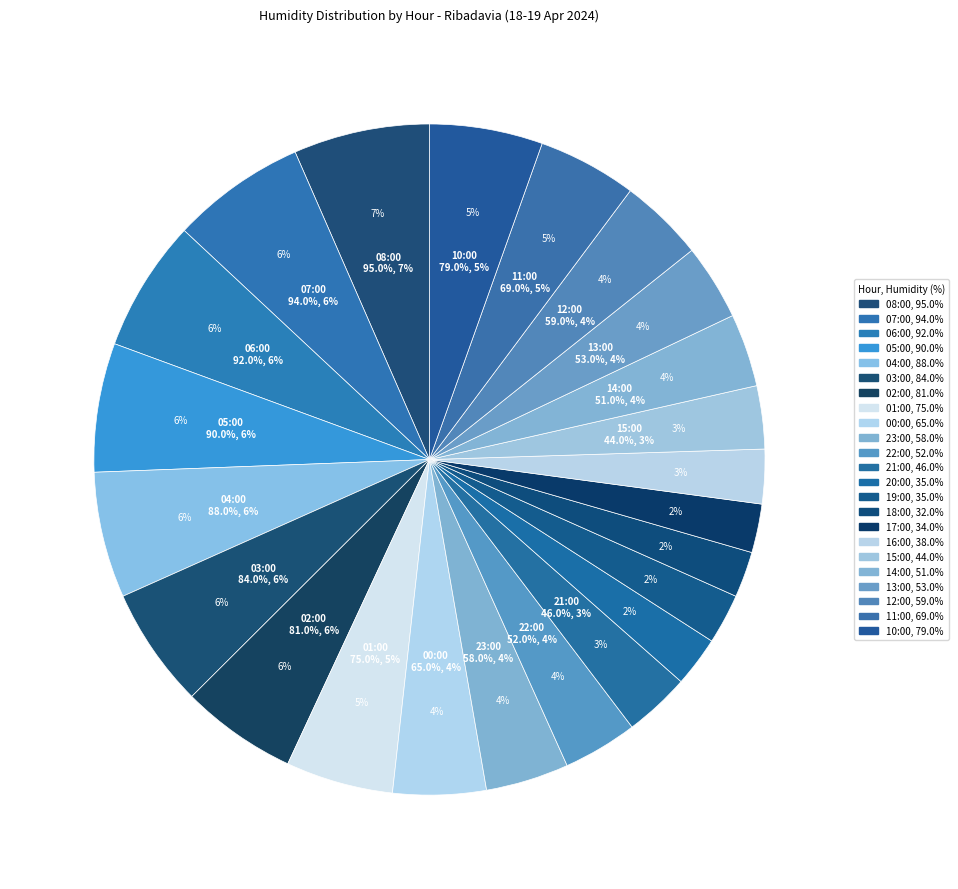

What percentage is the 07:00 slice, to the nearest percent?

6%